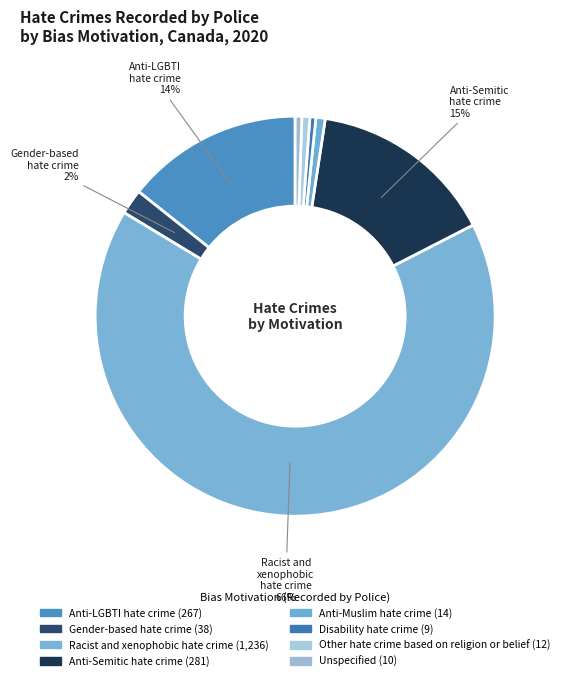

What is the change in value from Anti-LGBTI hate crime to Other hate crime based on religion or belief?

-255